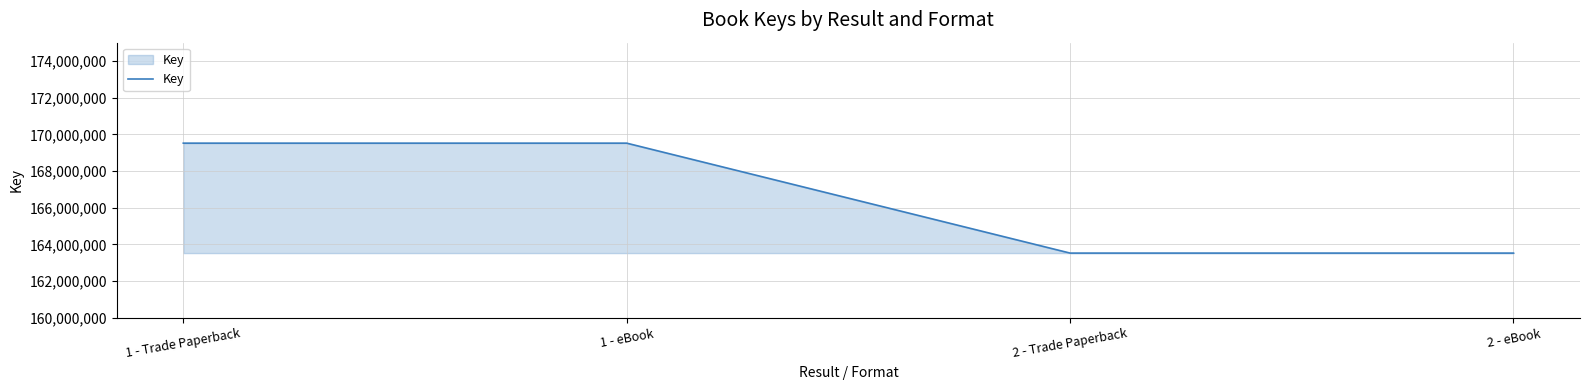

Is it true that the value at 1 - Trade Paperback is 260691252?

False